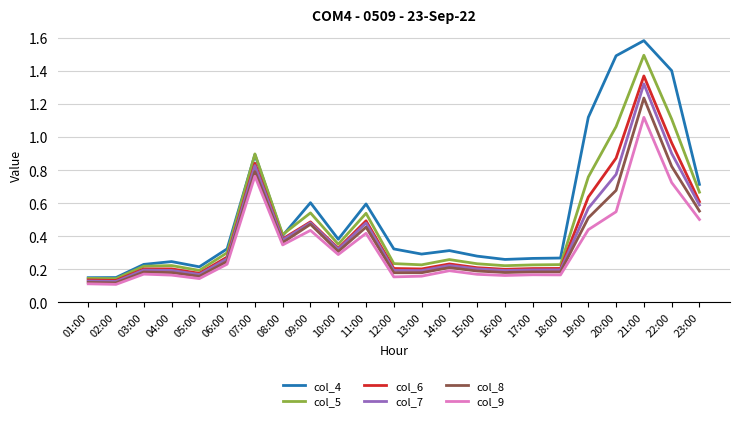

The value of col_4 at 04:00 is 0.2. True or false?

True